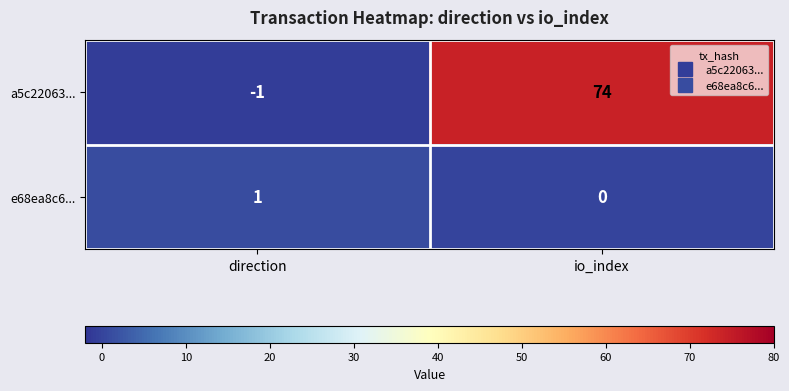

At how many categories does at least one series exceed 19?

1